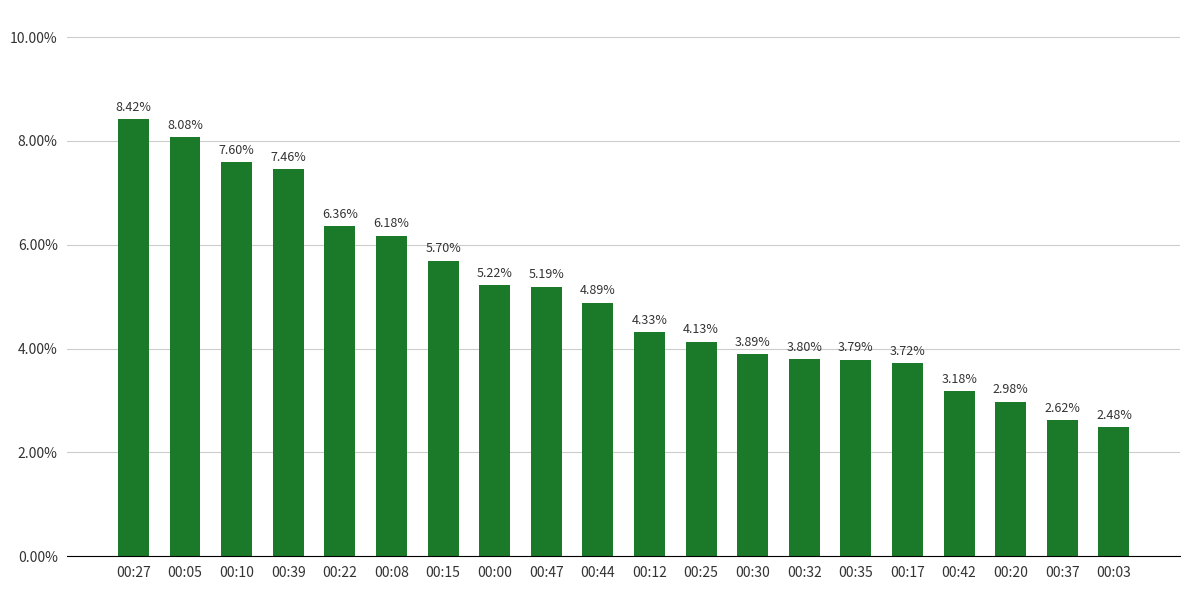

List the labels in order of value, smallest first.

00:03, 00:37, 00:20, 00:42, 00:17, 00:35, 00:32, 00:30, 00:25, 00:12, 00:44, 00:47, 00:00, 00:15, 00:08, 00:22, 00:39, 00:10, 00:05, 00:27